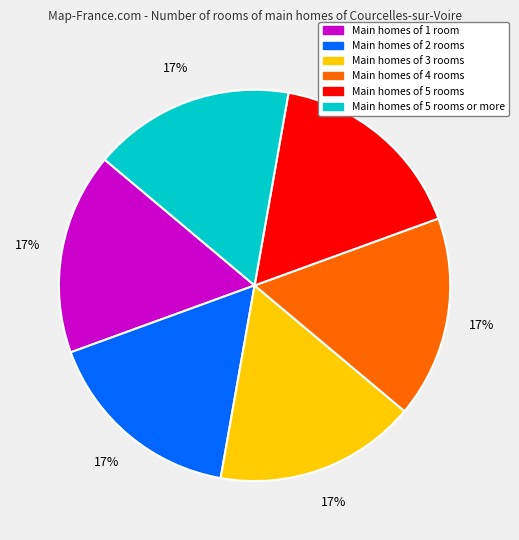

Does any single category account for the majority?

No